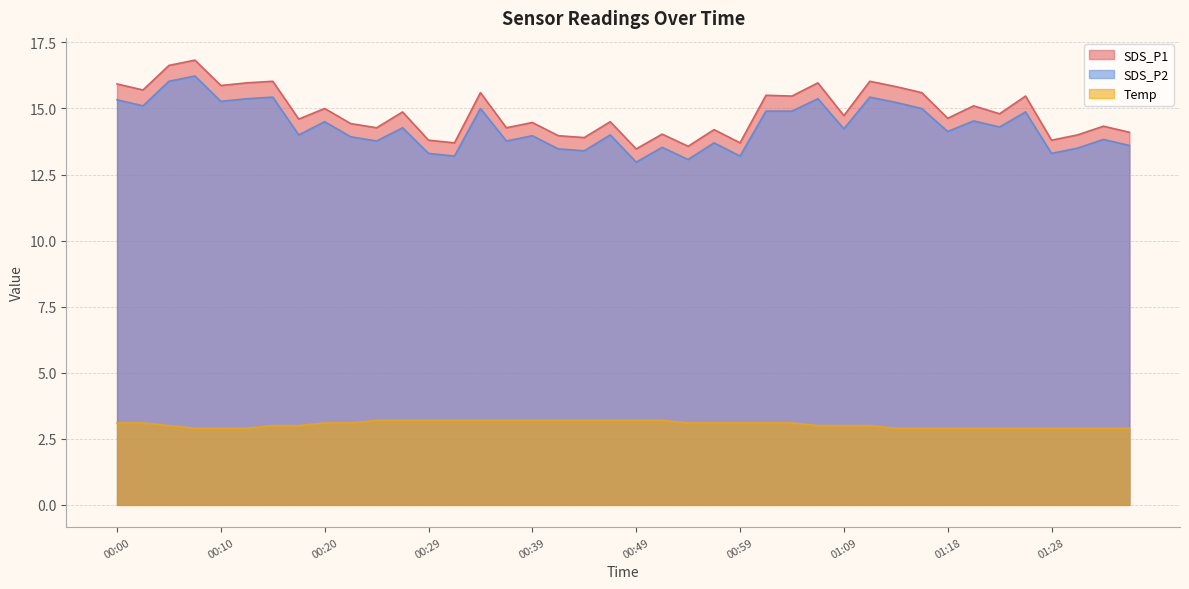

Does the chart have visible grid lines?

Yes